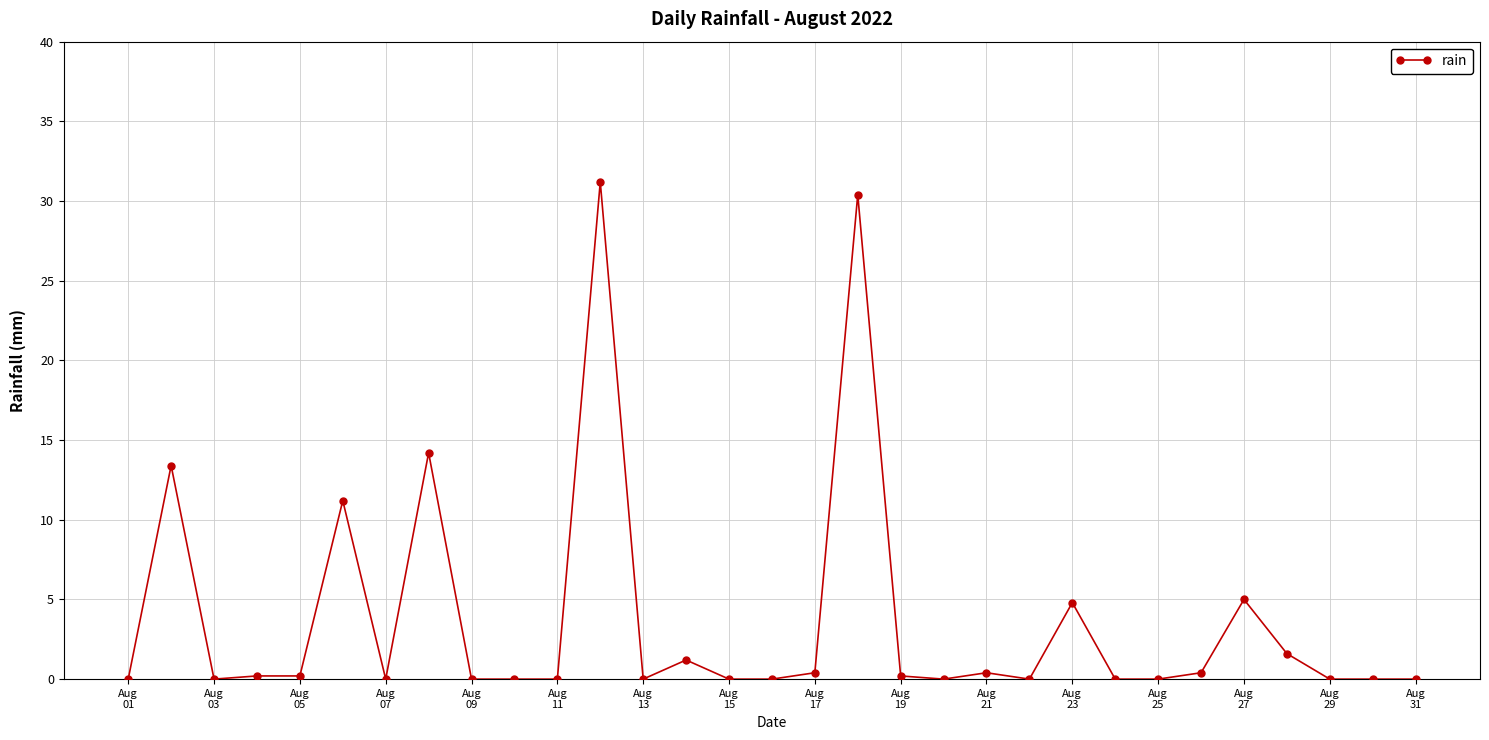

What is the average value?

3.7